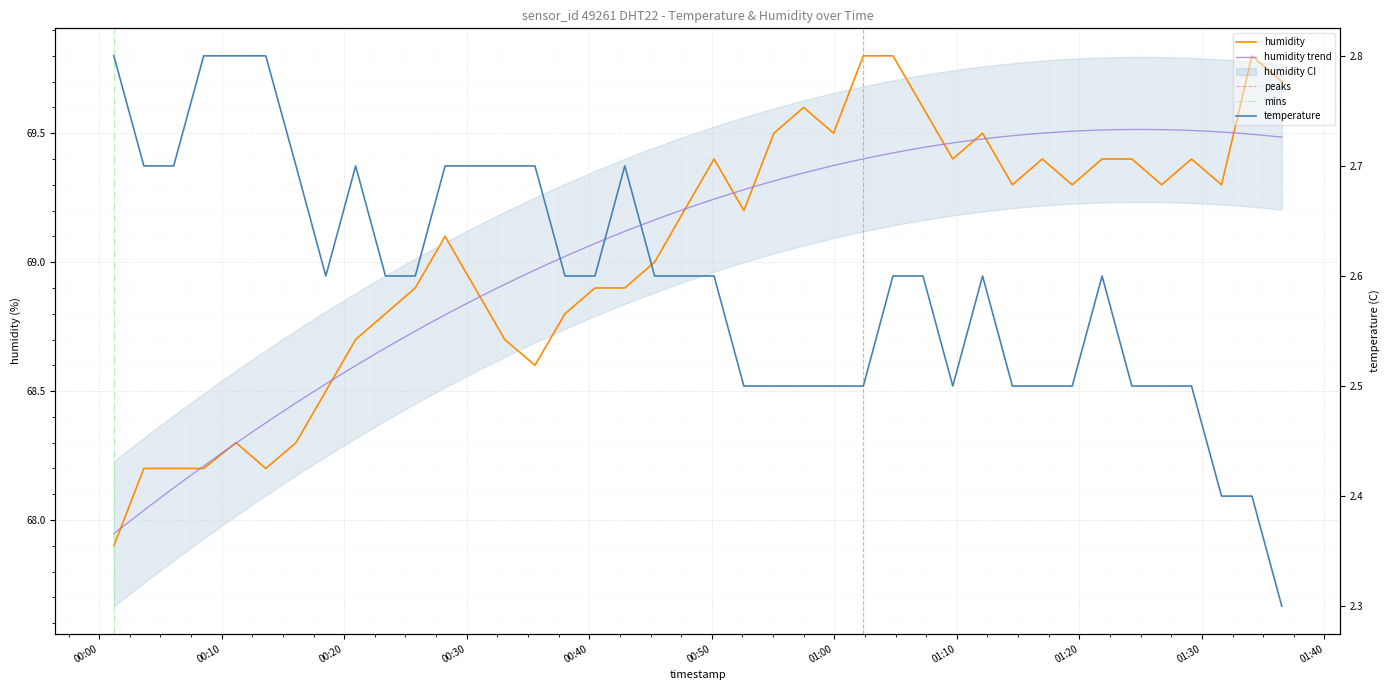

What position from the right is 2023-03-01T00:23:22?

31